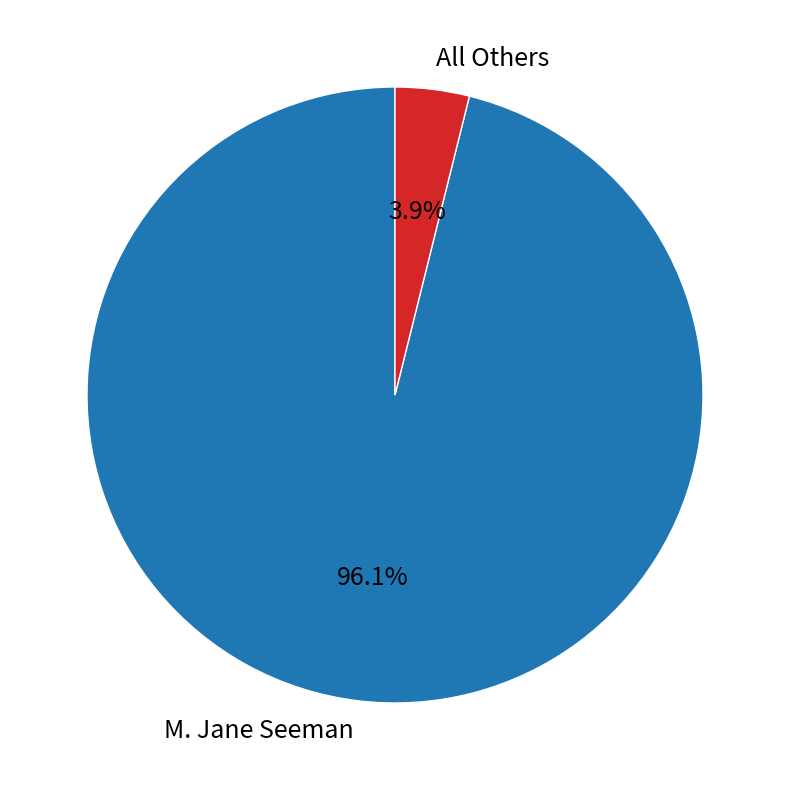

Rank the categories by value from highest to lowest.

M. Jane Seeman, All Others